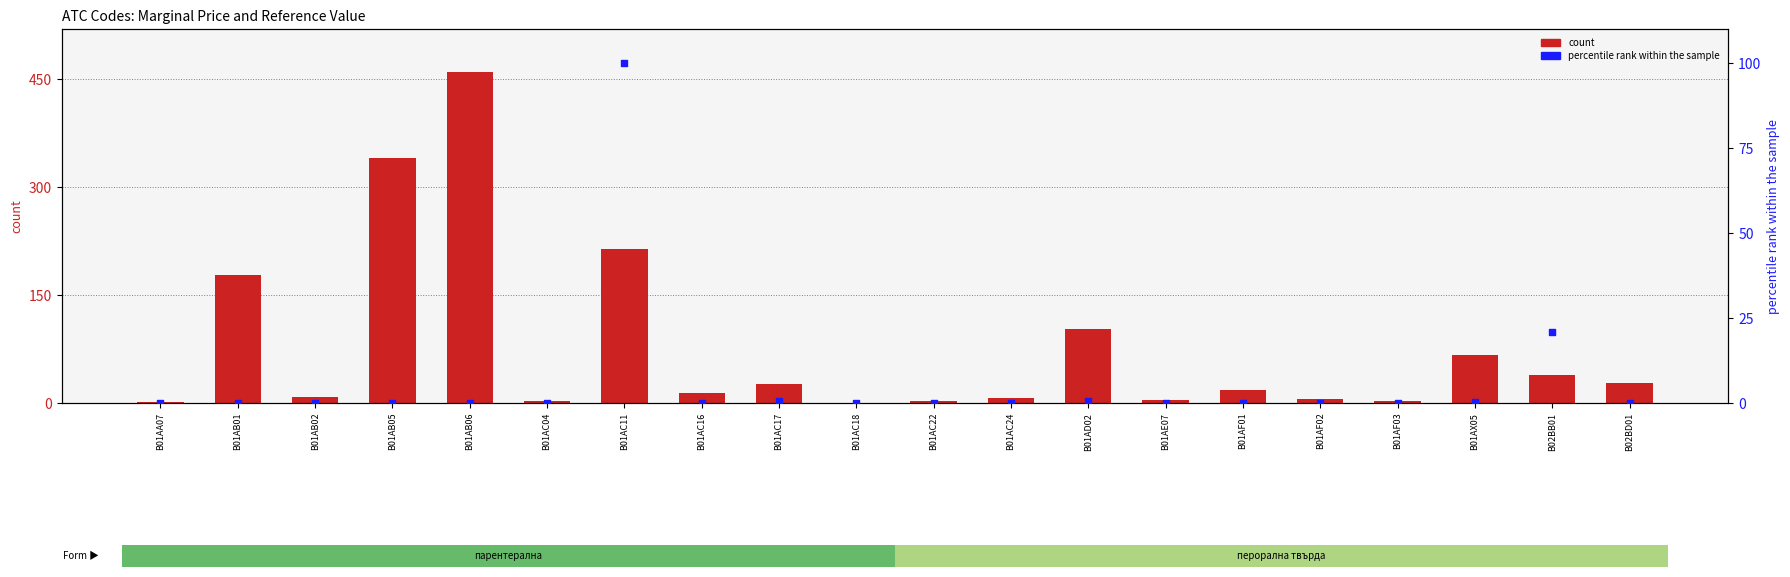

Which series has the largest total across all categories?

count